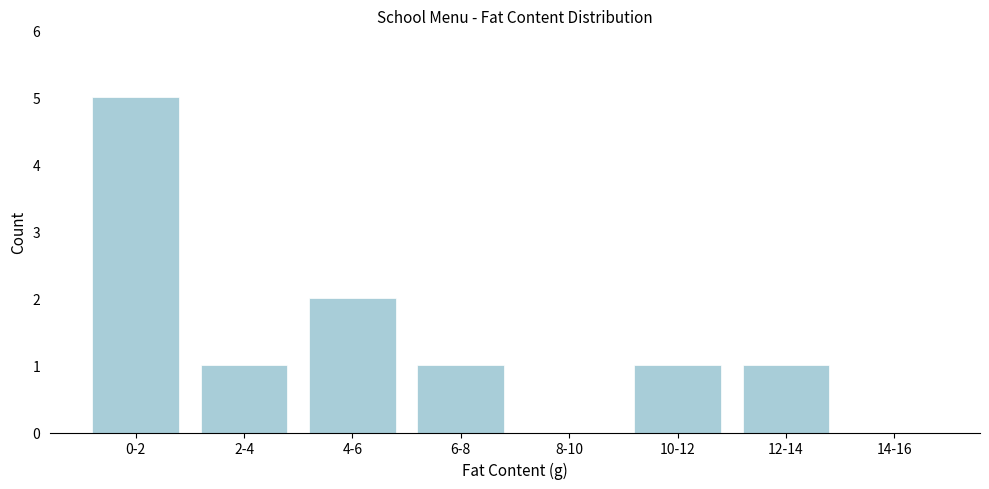

Reading left to right, list all the values displayed in this chart.

0-2=5	2-4=1	4-6=2	6-8=1	8-10=0	10-12=1	12-14=1	14-16=0